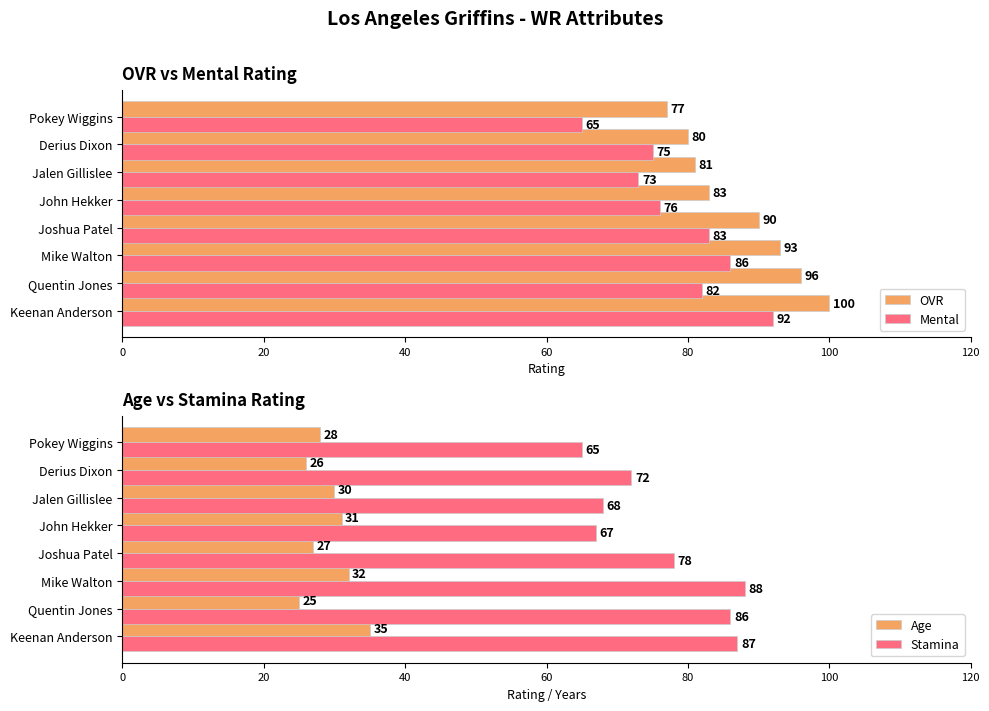

What is the value of the OVR bar at the 8th from the left?

77